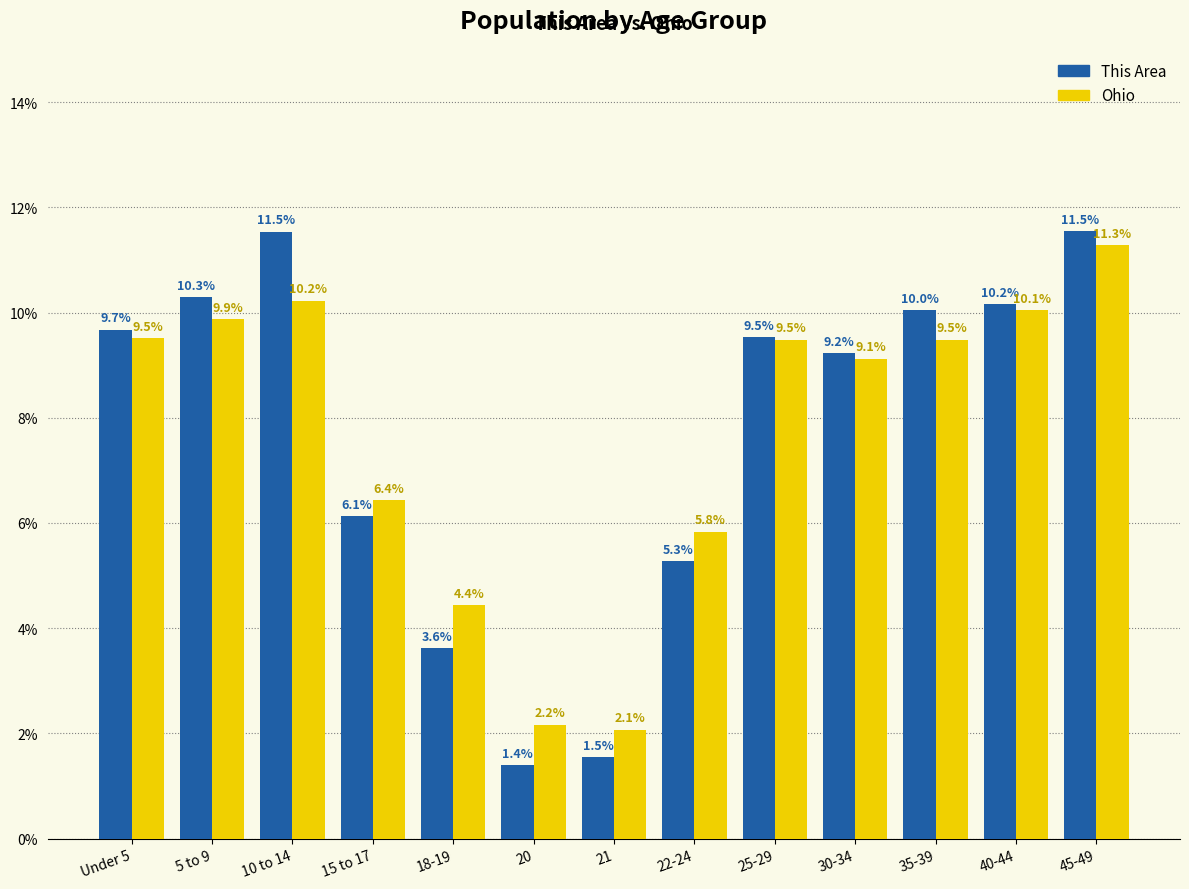

At 15 to 17, list the series in order from largest to smallest.

Ohio, This Area